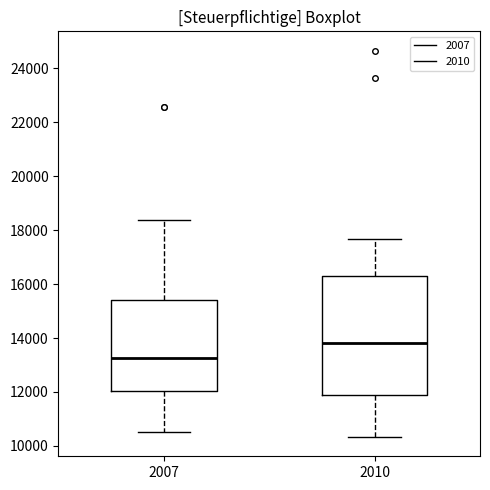

Reading left to right, read every box against the y-axis: the position of its median line, the range the box covers, and the ends of its whiskers. The values are not printed on the chart, so give them approximately, as read against the axis.

2007: median 13200, box 12000 to 15400, whiskers 10600 to 18400
2010: median 13800, box 11800 to 16400, whiskers 10400 to 17600